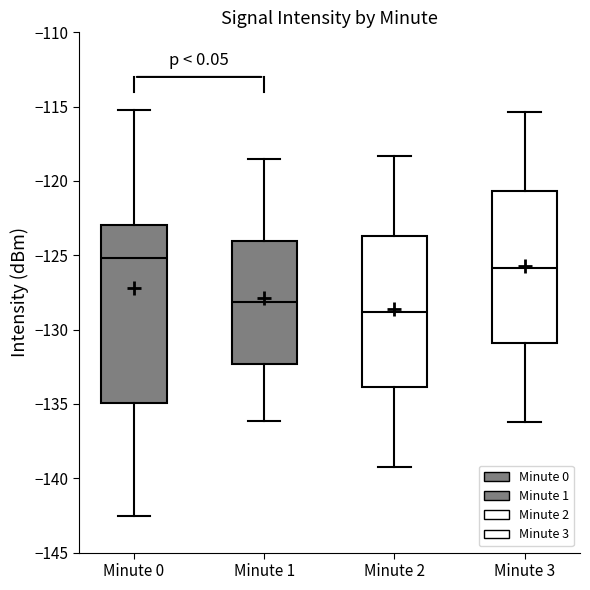

Which box has the lowest median line?

Minute 2